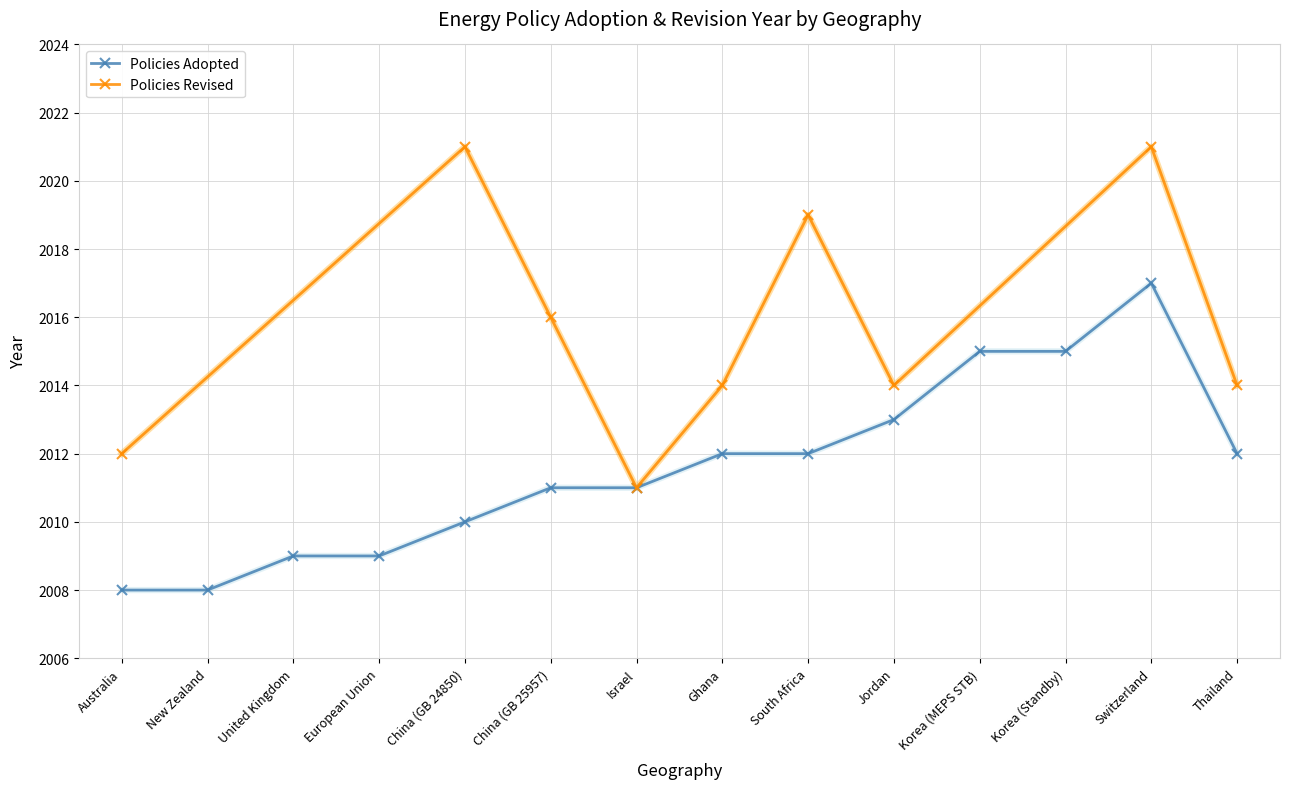

What is the change in value from Jordan to Korea (MEPS STB)?

+2